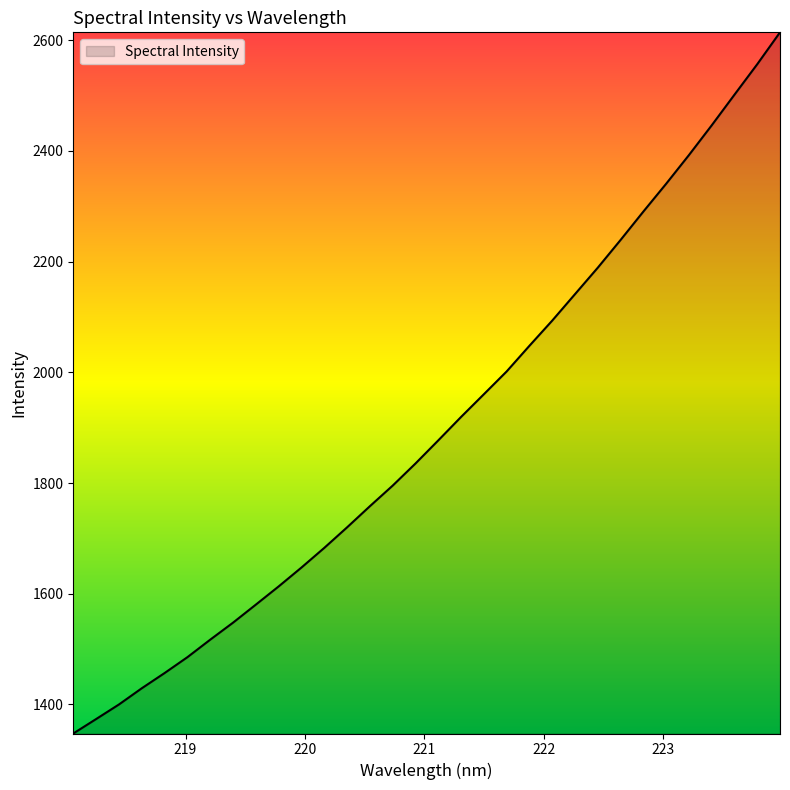

Reading left to right, transcribe all the data shown in this chart.

1347.4	1373.5	1399.8	1429.1	1456.6	1485.2	1516.9	1547.6	1580.2	1613.1	1647.3	1682.8	1719.9	1758.1	1795.3	1835.2	1877.0	1919.4	1960.4	2001.6	2048.0	2093.5	2141.3	2189.1	2239.2	2290.5	2340.7	2392.5	2446.3	2501.7	2556.7	2614.4